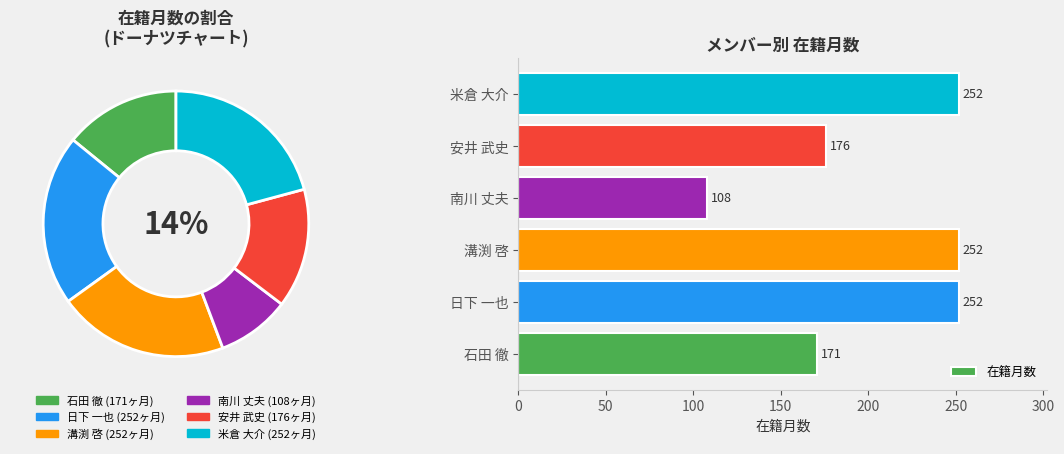

How many segments does this pie chart have?

6